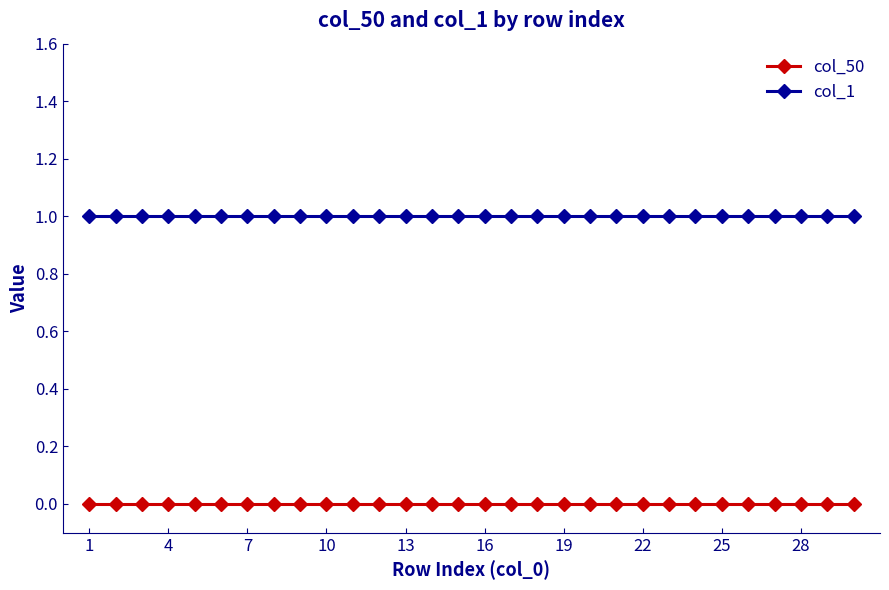

Which series has the largest total across all categories?

col_1